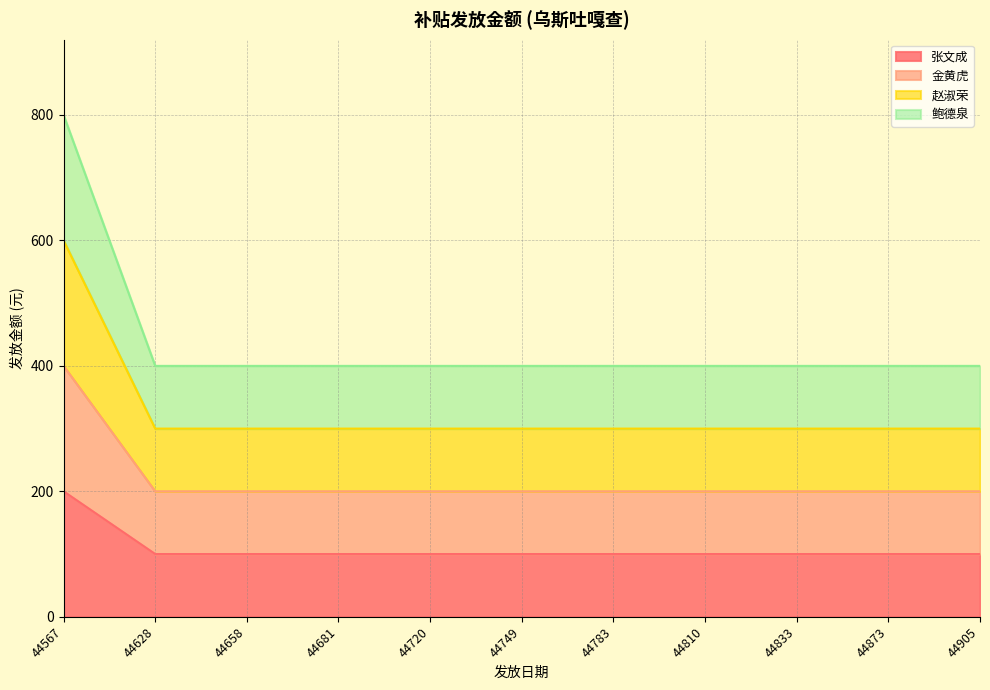

What is the difference between the 张文成 values at 44833 and 44567?

100